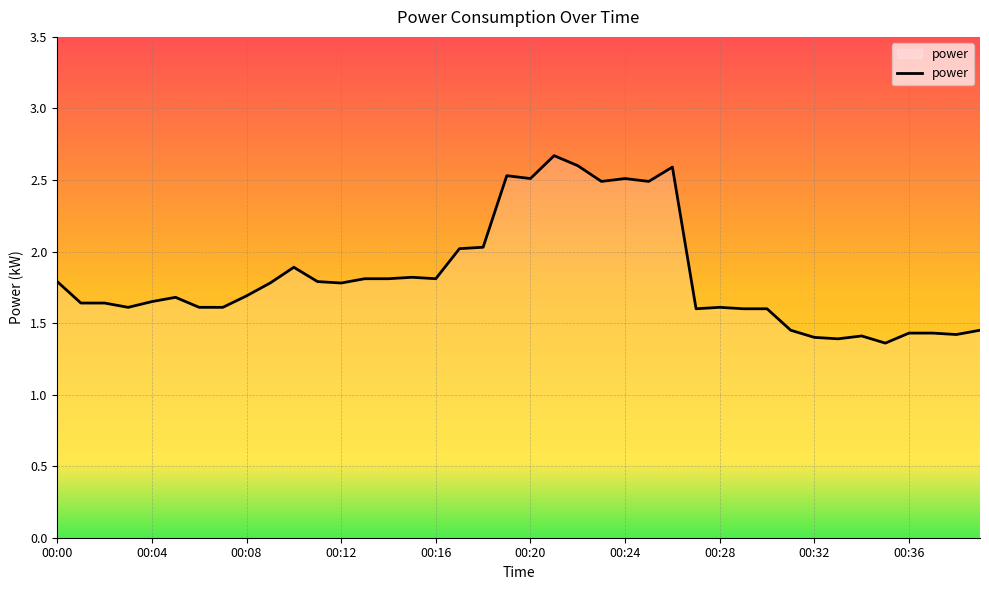

What is the greatest value displayed?

2.7